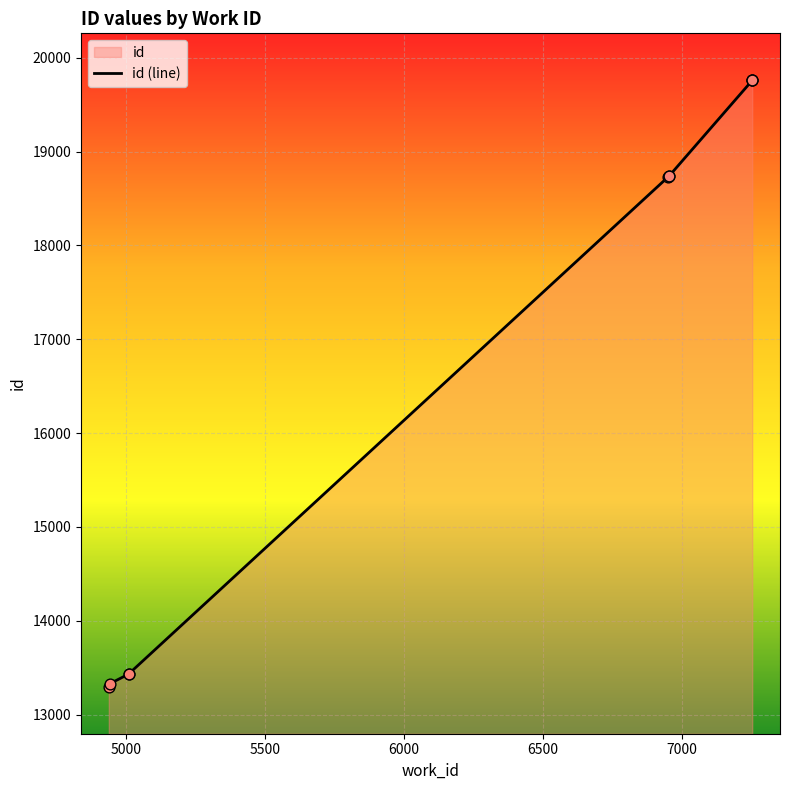

Approximately how many times larger is the value at 6954 compared to 5009?

1.4